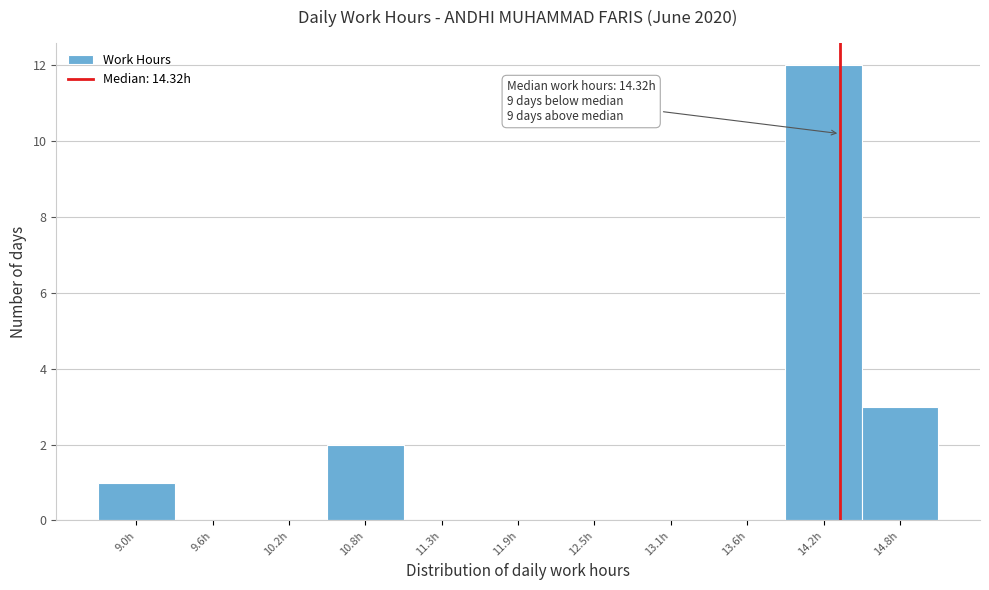

Which range on the x-axis has the tallest bar?

13.9 to 14.5